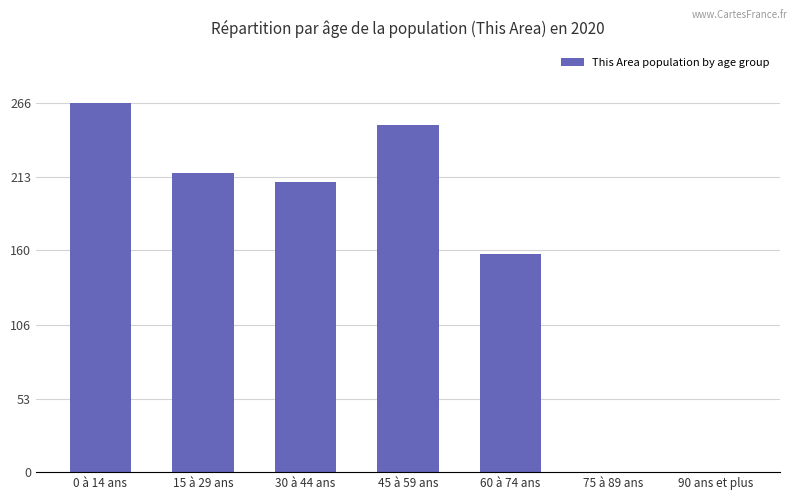

What is the change in value from 15 à 29 ans to 90 ans et plus?

-216